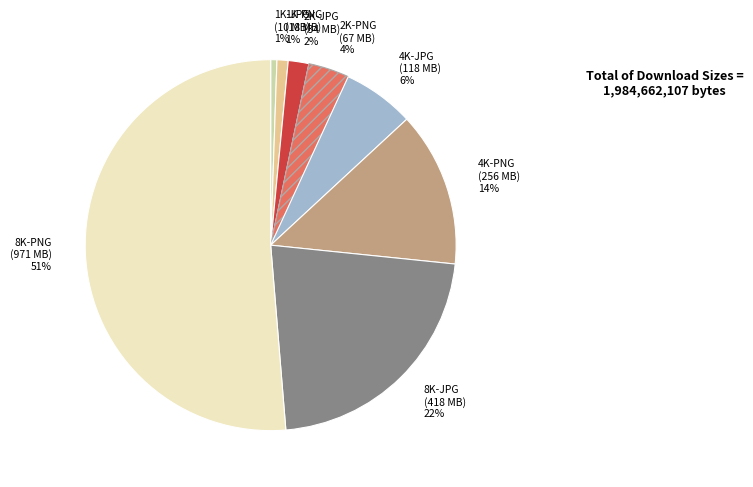

Is it true that 8K-PNG is 51% of the pie?

True